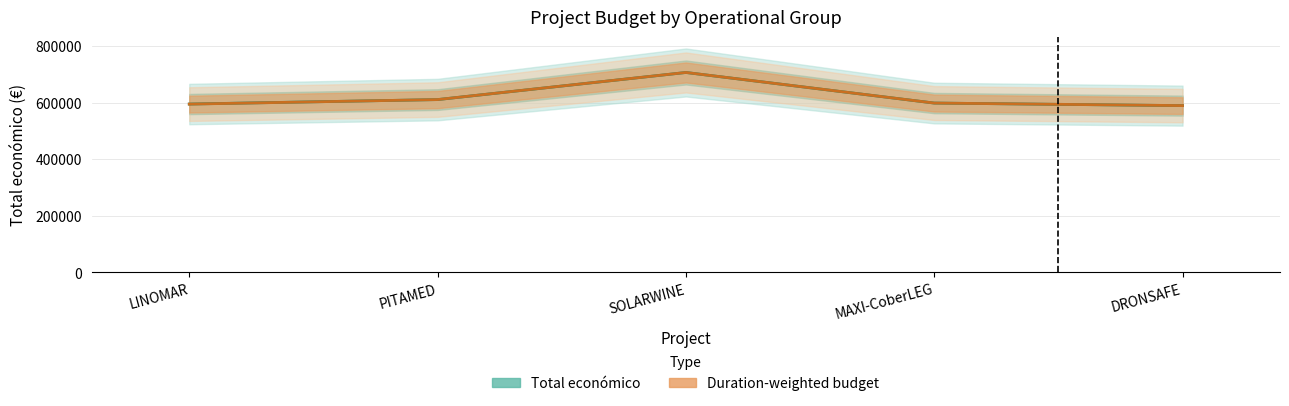

What is the sum of the Total económico (Estimate) values at SOLARWINE and MAXI-CoberLEG?

1305306.0